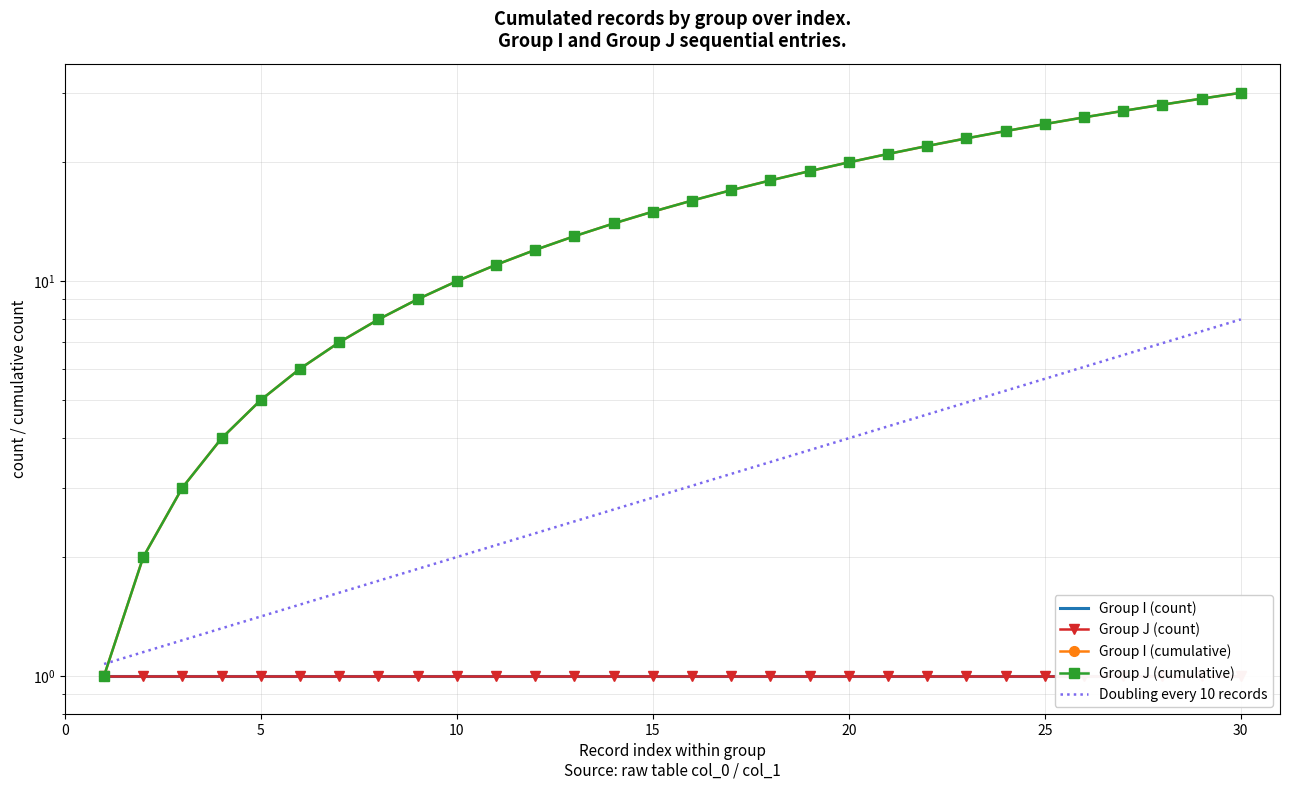

What is the sum of all Group J (count) values?

30.0